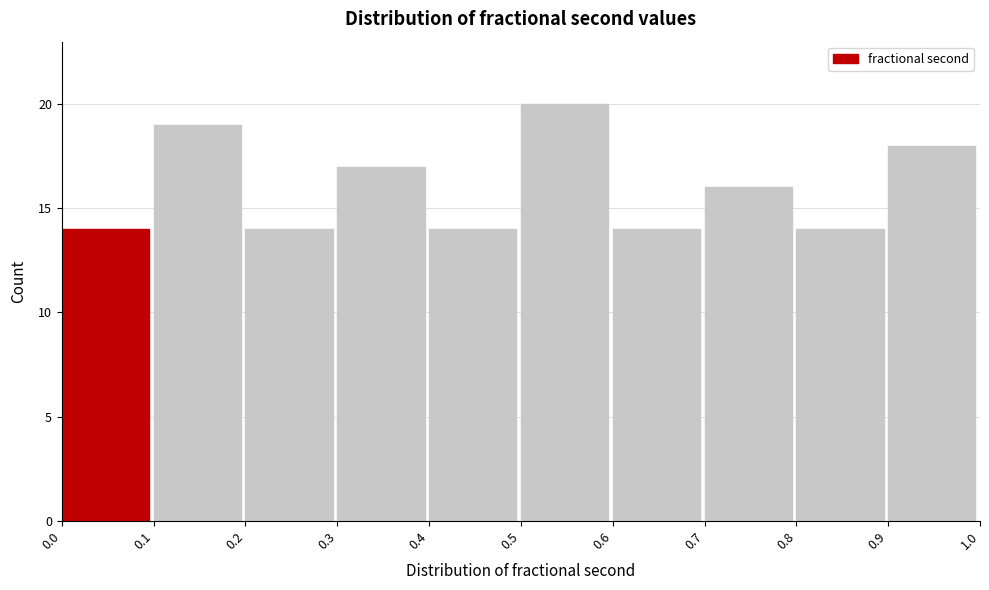

What is the height of the bar covering 0.0 to 0.1 on the x-axis? The values are not printed on the chart, so give them approximately, as read against the axis.

14